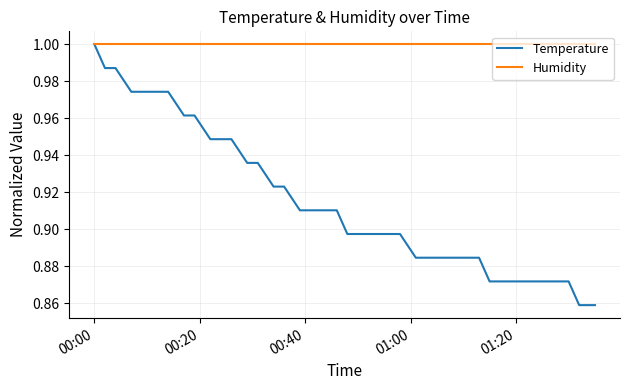

Which series has the largest range (max minus min)?

Temperature